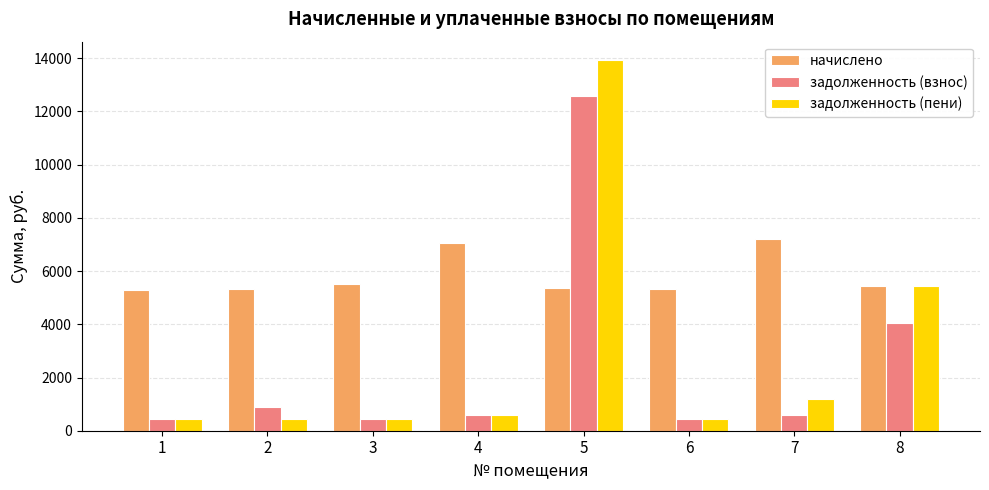

How many values in the начислено series are below 5420?

4